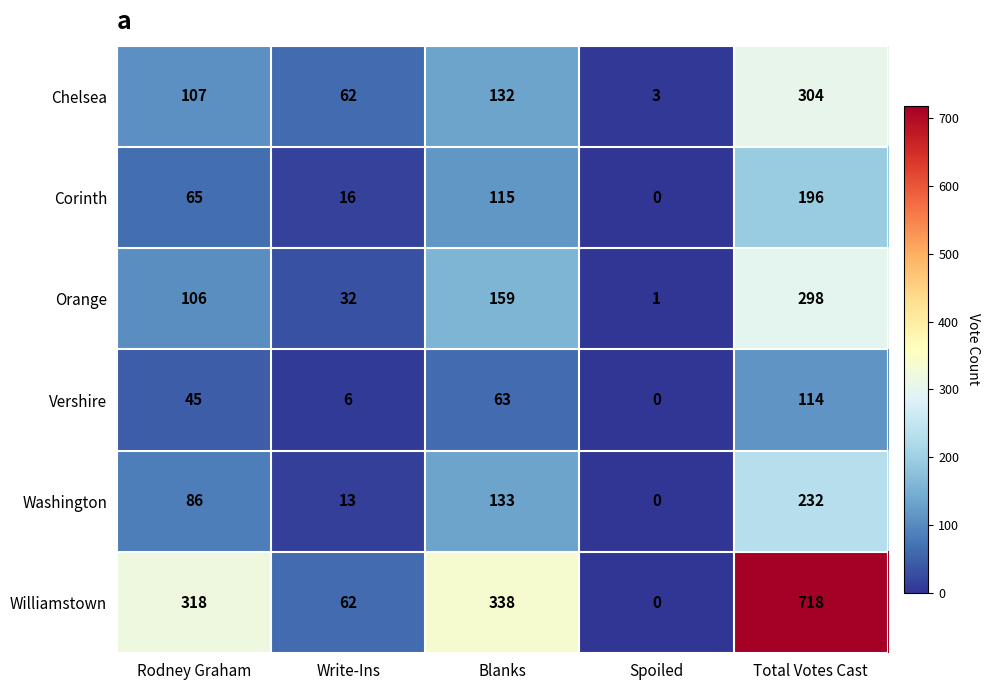

How many categories are shown in the chart?

5